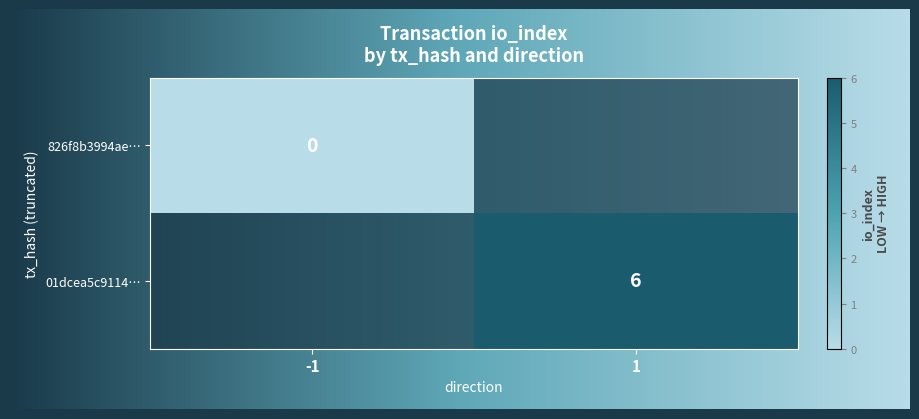

Is the value of 826f8b3994ae61cd21bdab8de934c2ac4a0549d at 0 greater than the value of 01dcea5c9114e9c8e99c35ca4be0b907642fbf2 at 1?

No